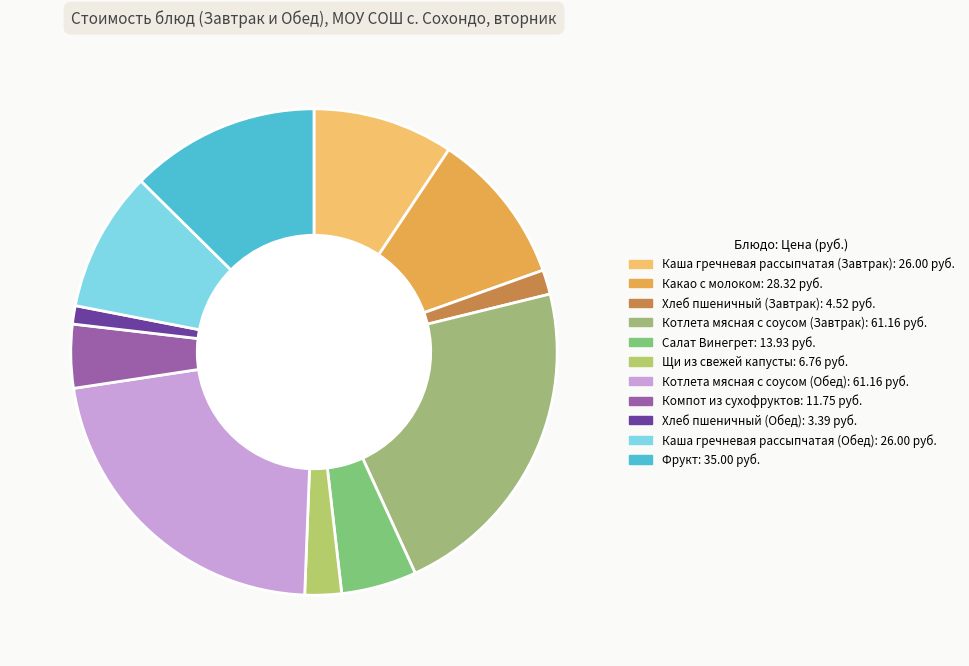

To the nearest percent, what is the difference between the Салат Винегрет and Хлеб пшеничный (Завтрак) slice percentages?

3%